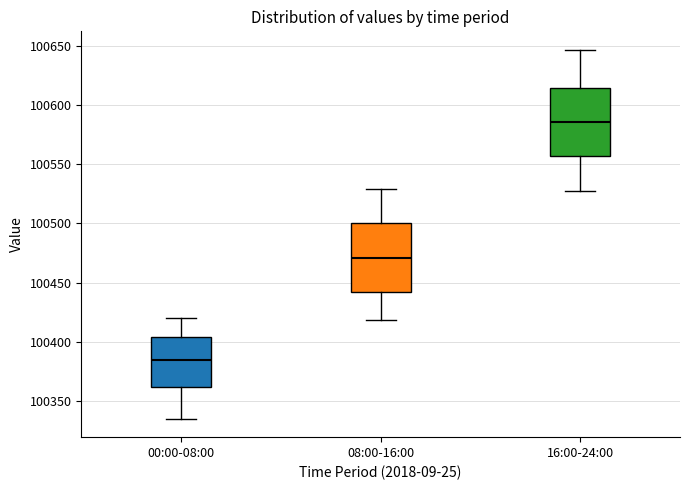

Where does the upper whisker of the box for 16:00-24:00 end on the y-axis? The values are not printed on the chart, so give them approximately, as read against the axis.

100645